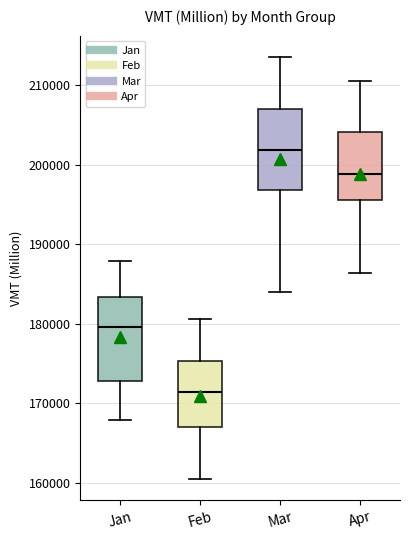

Reading left to right, transcribe this box plot: for each box, give where its median line is, the range the box spans, and where its two whiskers end, as read against the y-axis. The values are not printed on the chart, so give them approximately, as read against the axis.

Jan: median 180000, box 173000 to 183000, whiskers 168000 to 188000
Feb: median 171000, box 167000 to 175000, whiskers 160000 to 181000
Mar: median 202000, box 197000 to 207000, whiskers 184000 to 214000
Apr: median 199000, box 196000 to 204000, whiskers 186000 to 211000